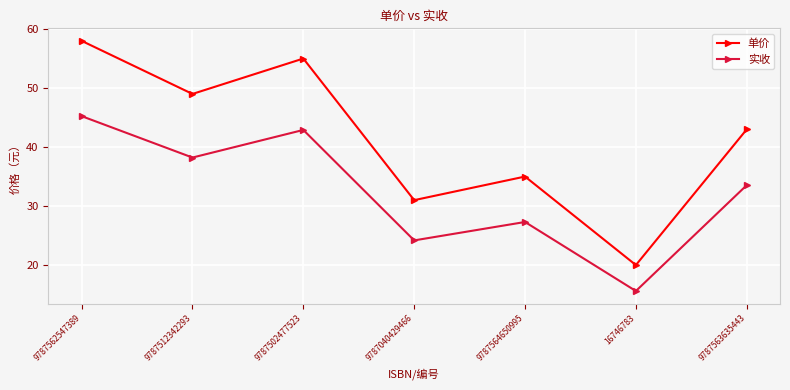

What is the label of the 3rd point from the left?

9787502477523